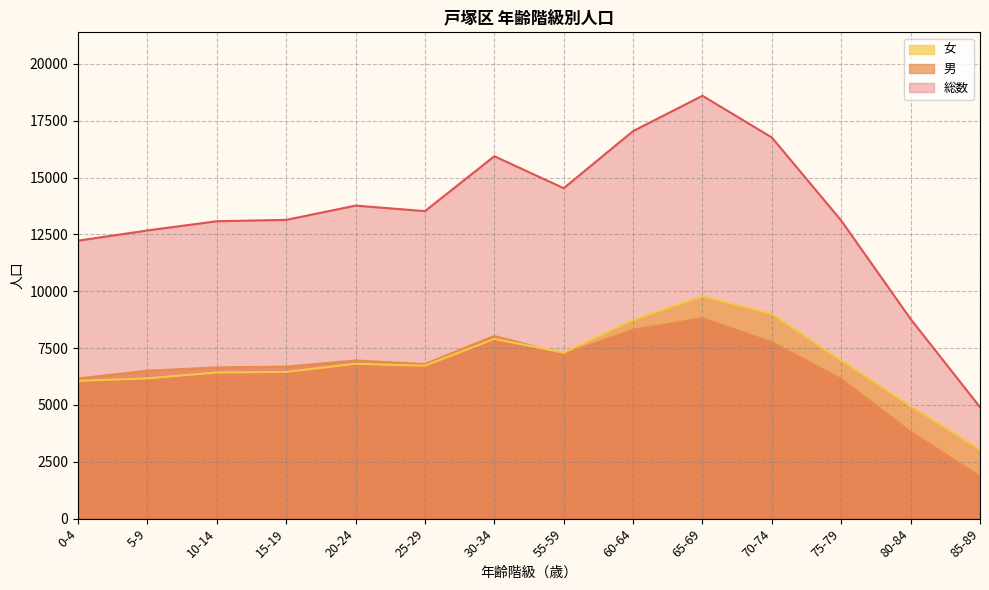

At 10-14, list the series in order from largest to smallest.

総数, 男, 女